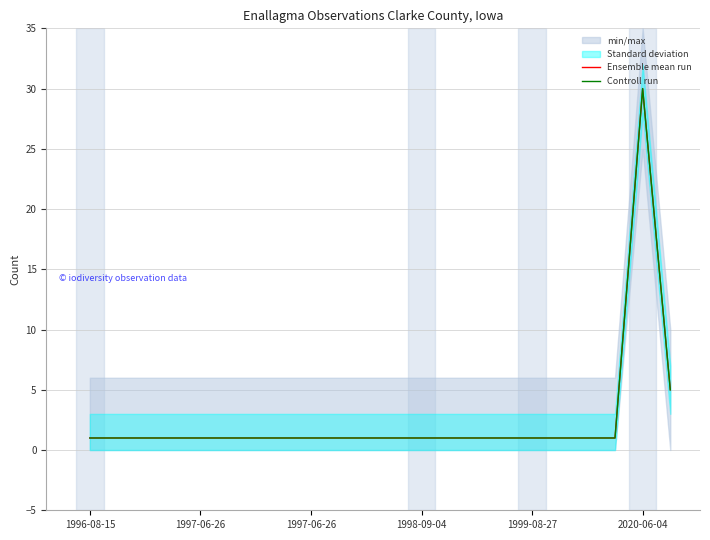

Count the number of categories in the chart.

22